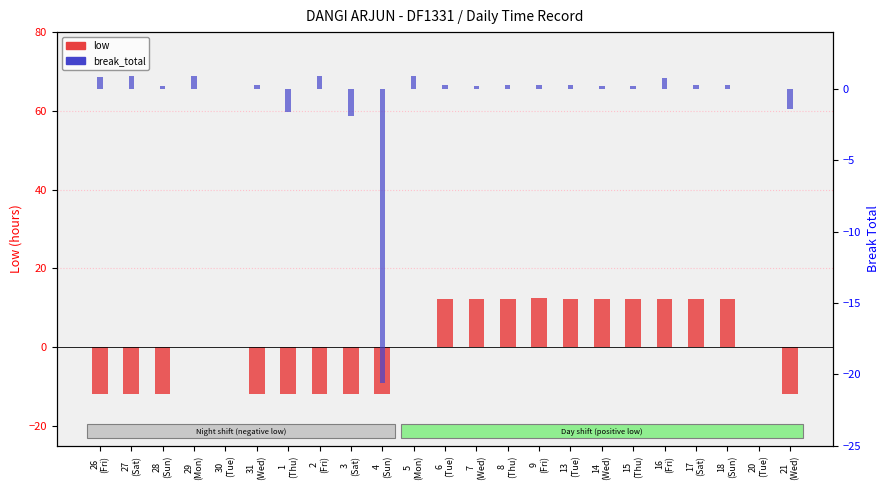

What is the lowest value of the low series?

-11.9